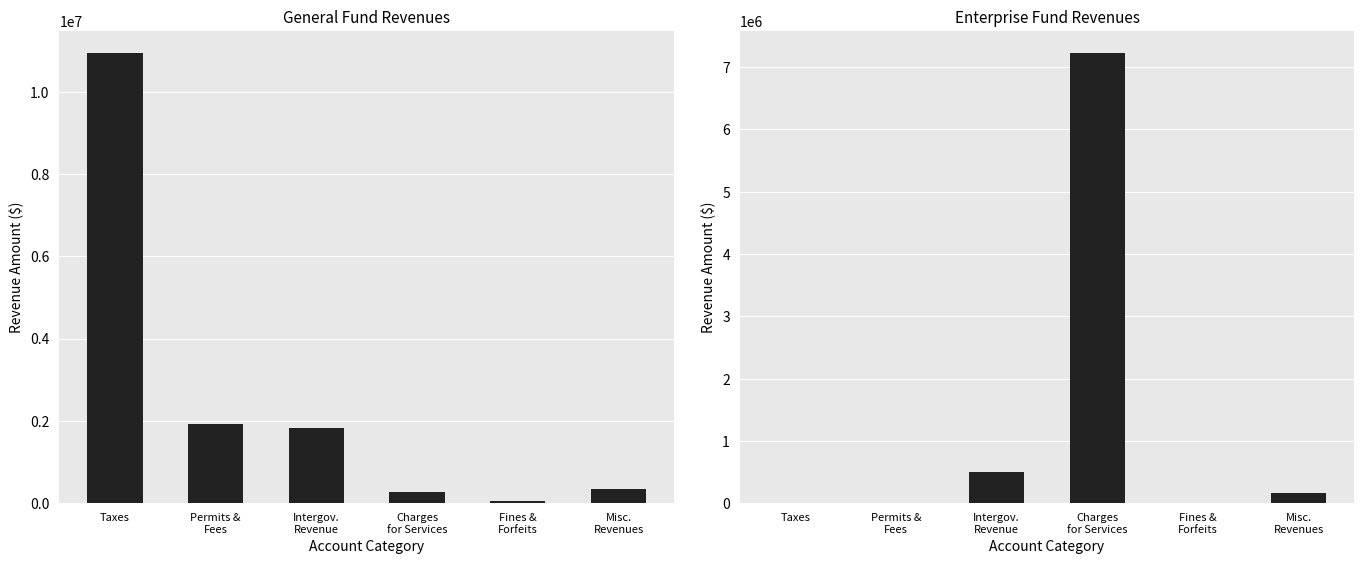

How many bars are there in each group?

2